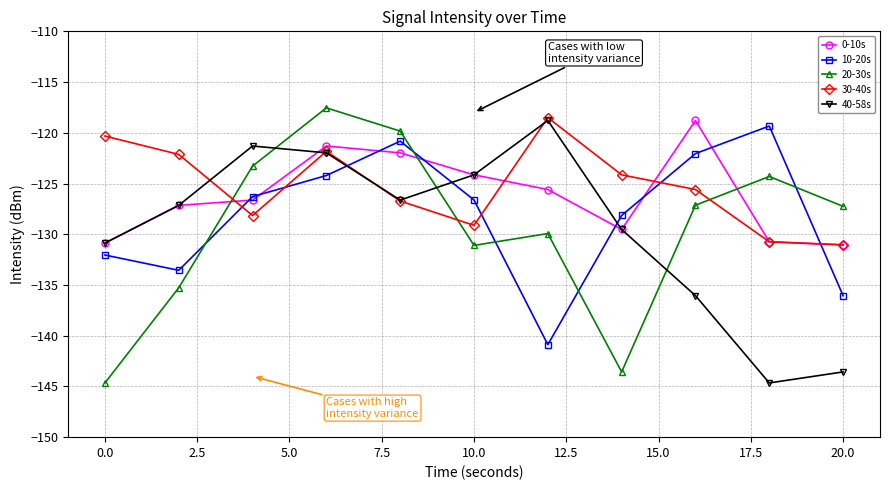

What is the value of the 30-40s point at the 3rd from the left?

-128.2